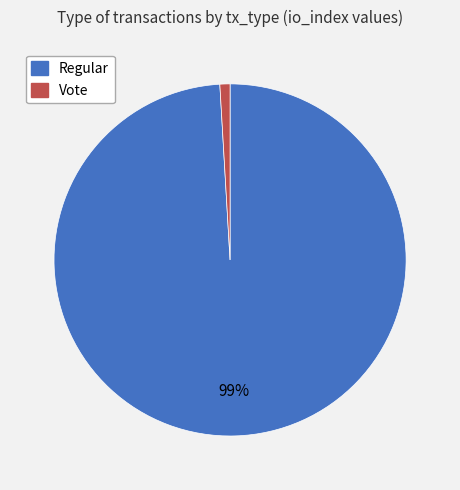

True or false: Regular accounts for 99% of the total.

True